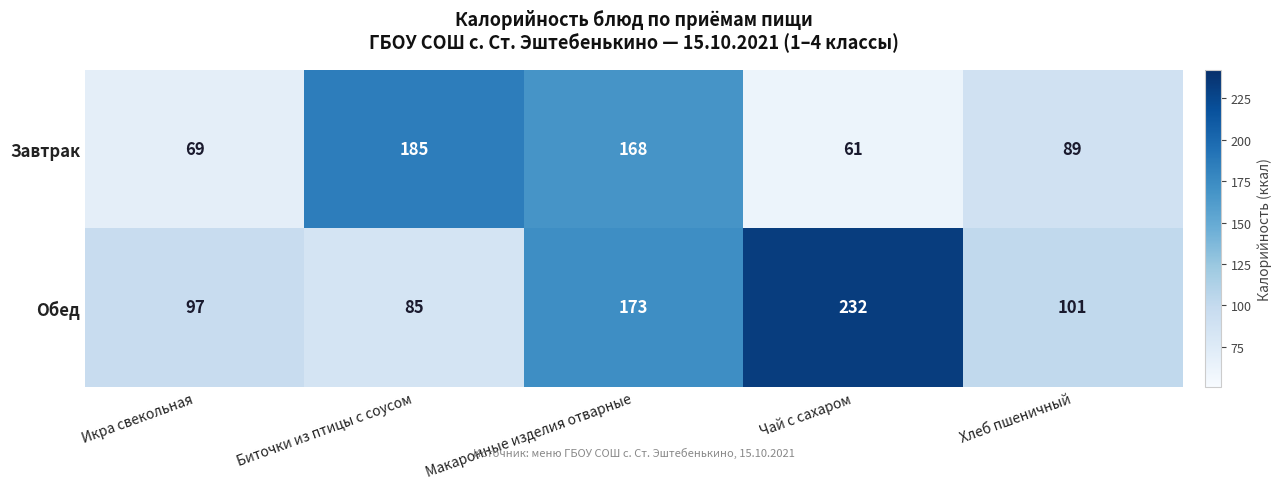

List the series in order of their overall mean, highest first.

Обед, Завтрак